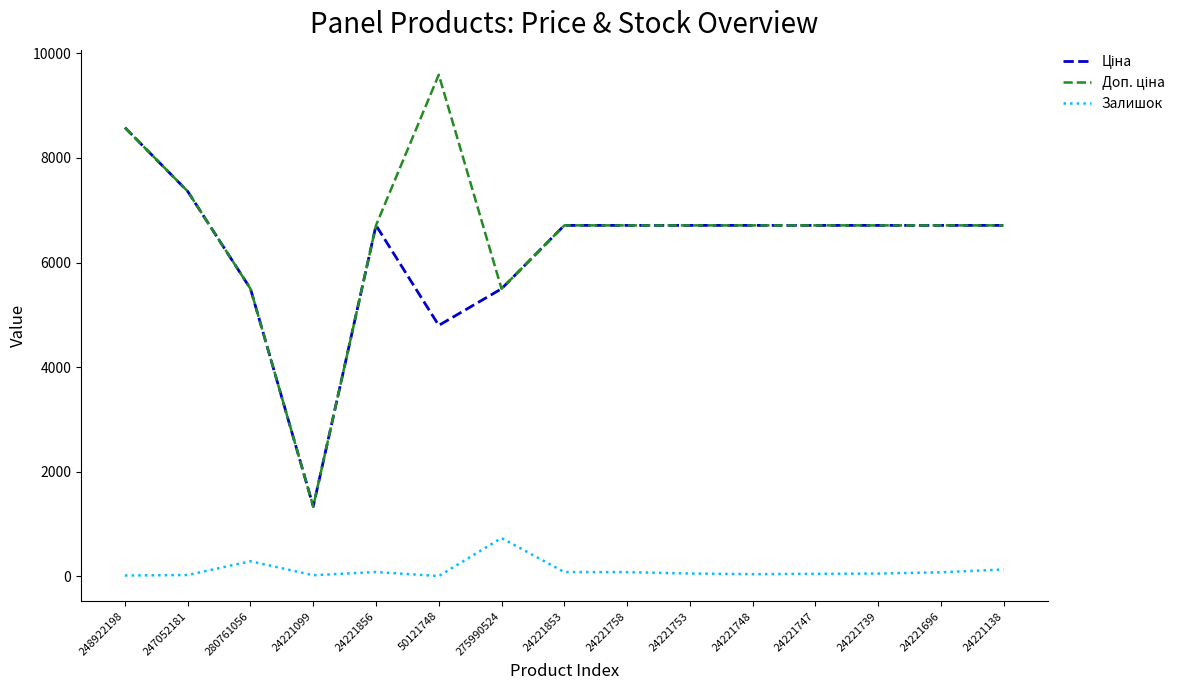

How many lines are shown in the chart?

3